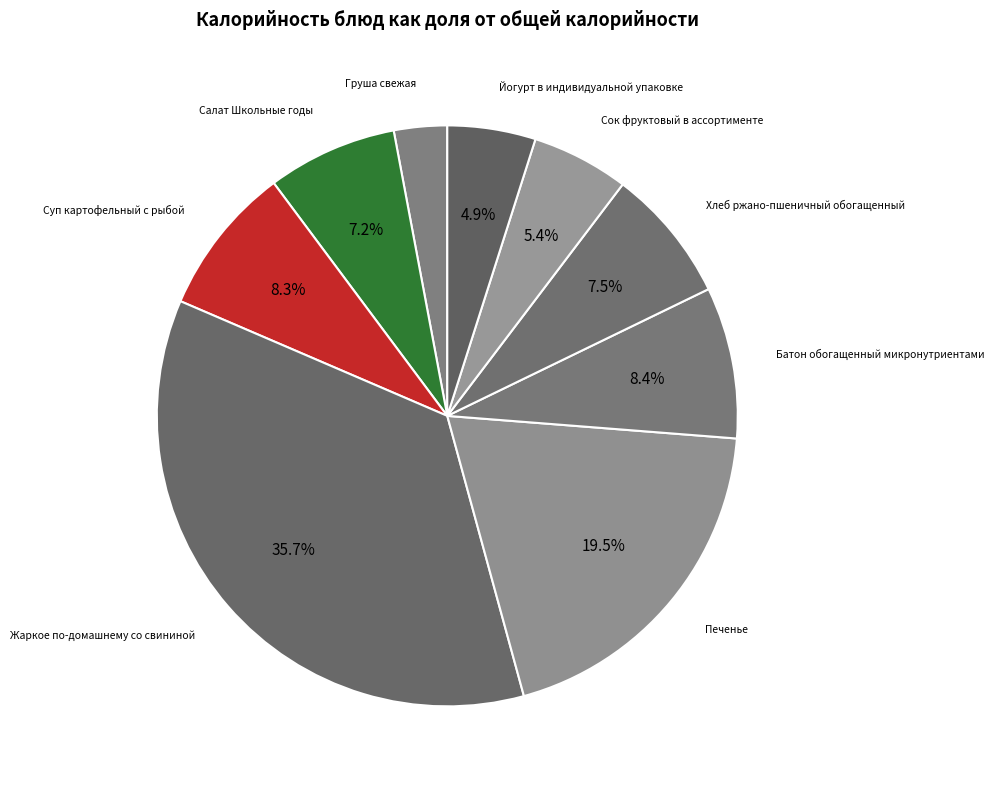

How many slices are in this pie chart?

9